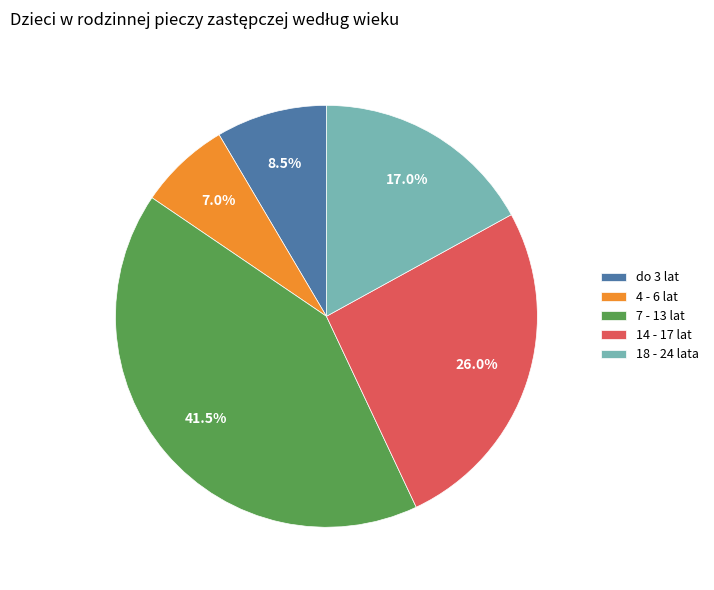

Which has a higher value, 7 - 13 lat or 4 - 6 lat?

7 - 13 lat